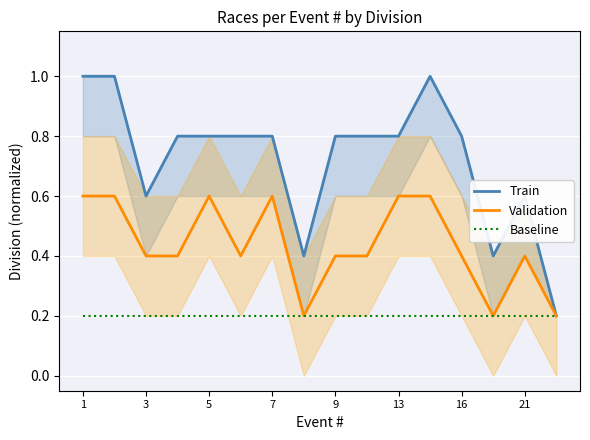

The value of Validation at 13 is 0.4. True or false?

False